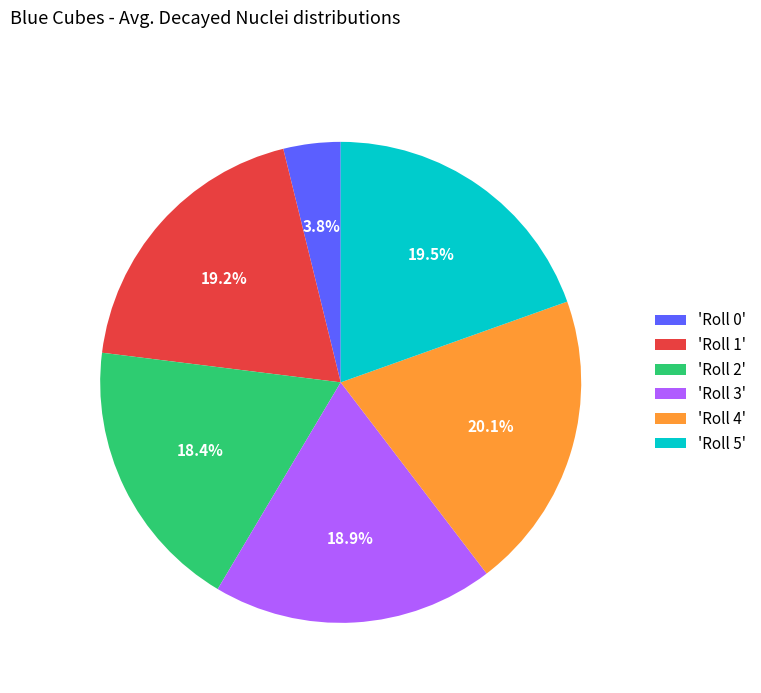

Approximately how many times larger is the value at 'Roll 5' compared to 'Roll 0'?

5.1